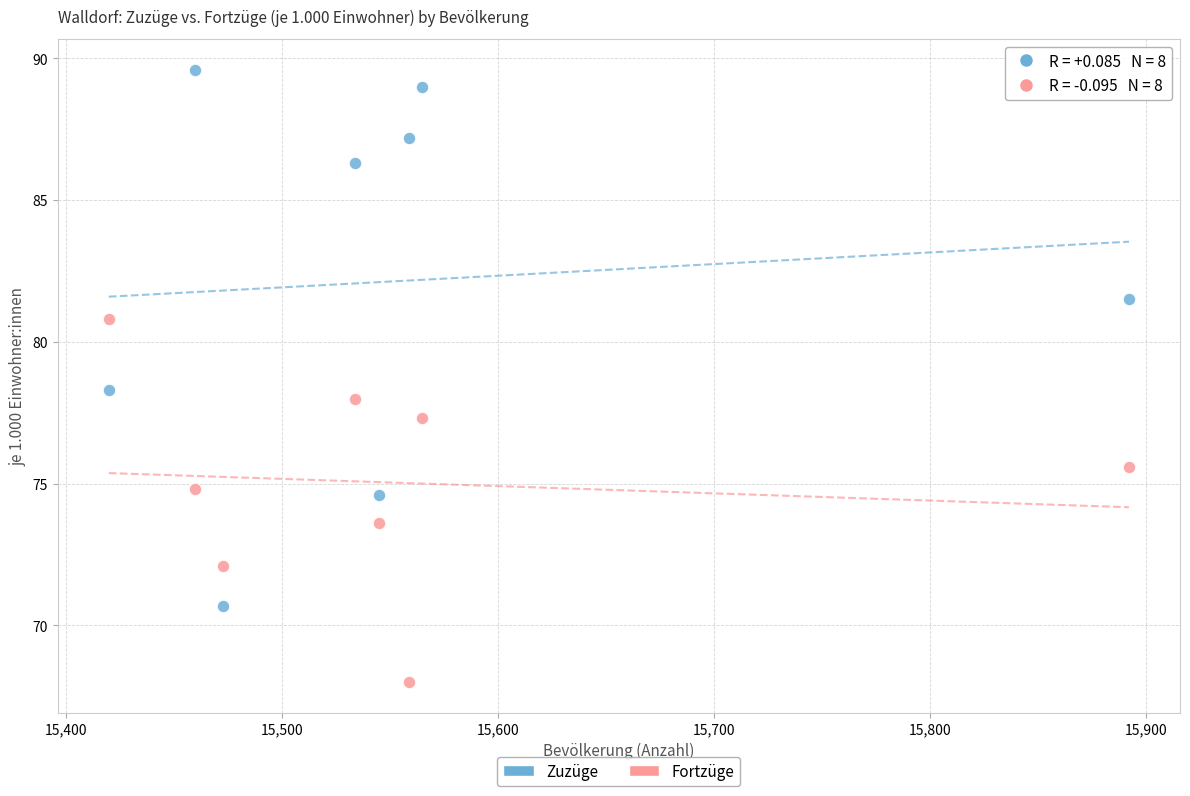

In the Zuzüge series, what Y value is closest to 80?

81.5